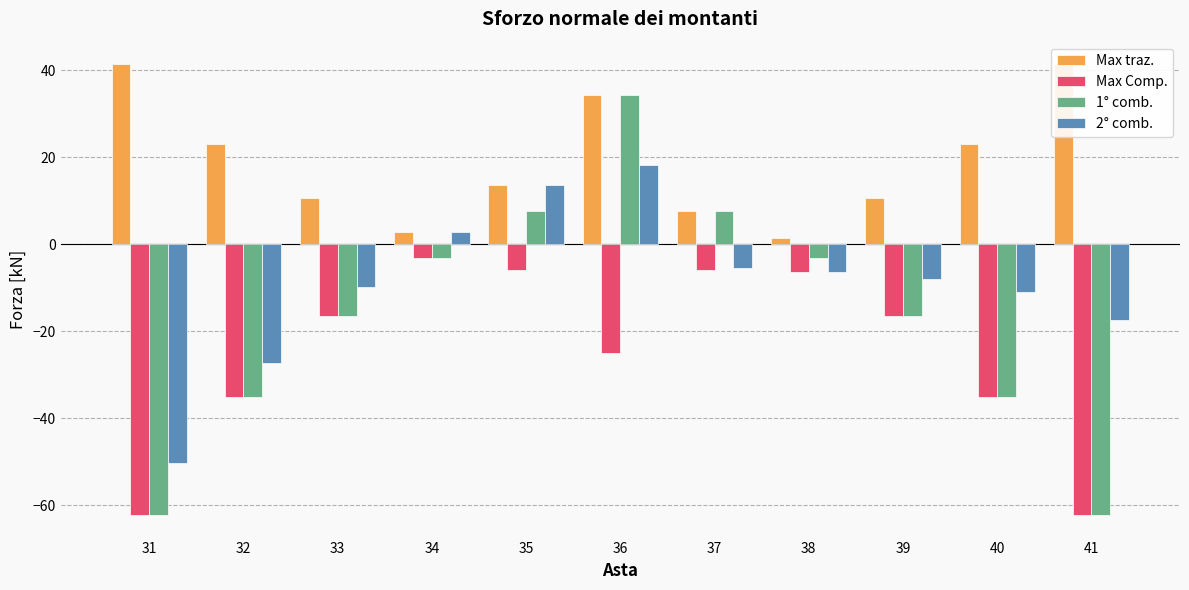

How many bars are there in each group?

4